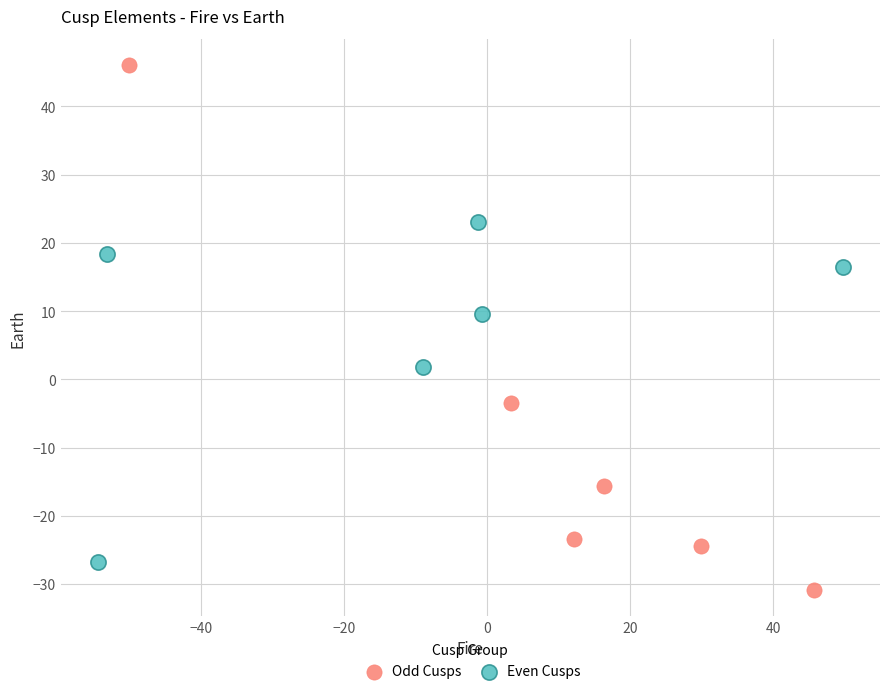

Which series has the largest Y range (max minus min)?

Odd Cusps